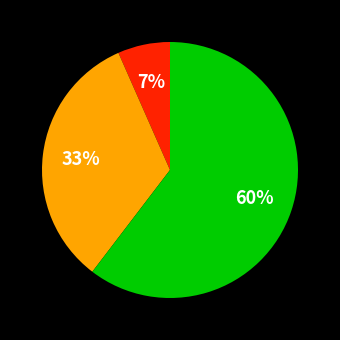

Does any single category account for the majority?

Yes